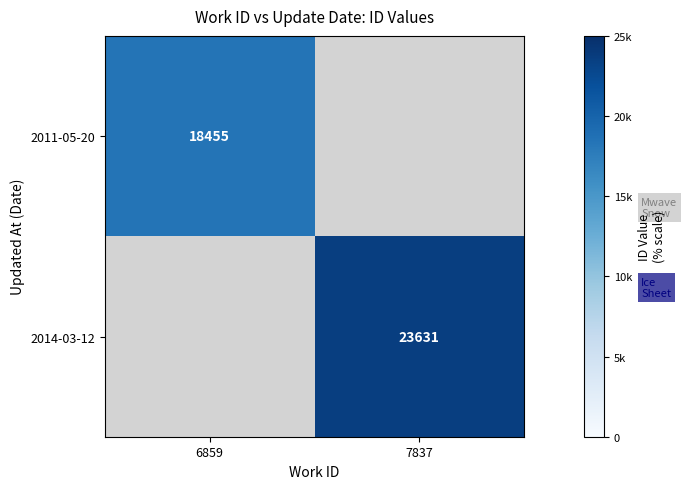

The 2011-05-20 series shows 6691 at 6859. True or false?

False